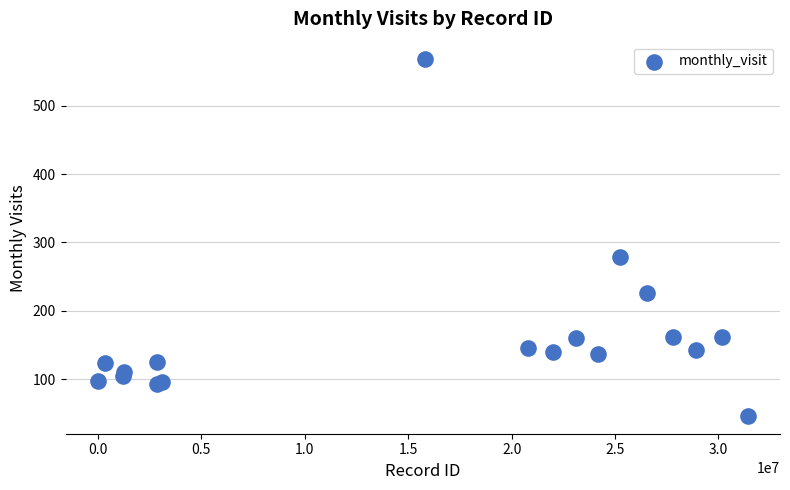

What Y value in the scatter plot is closest to 307?

278